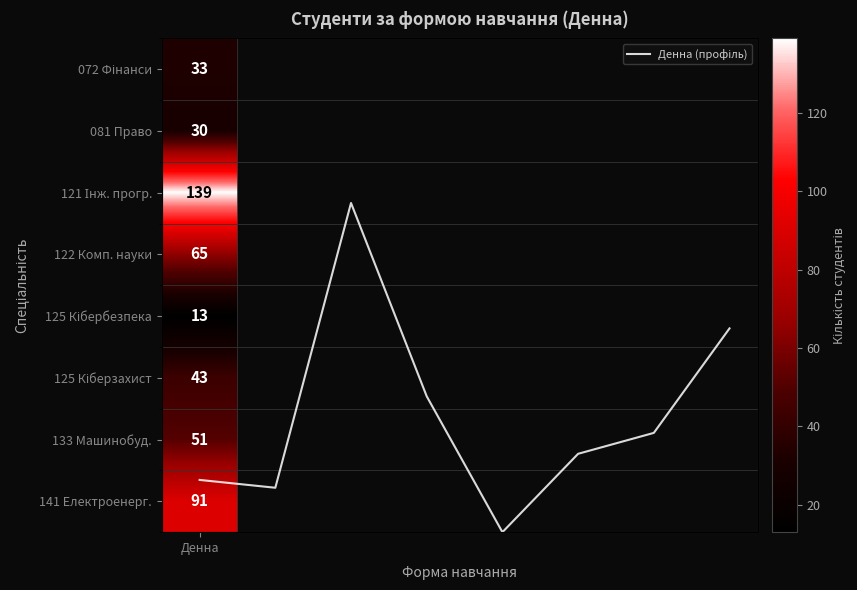

Is it true that the value at Денна is 22.1?

True